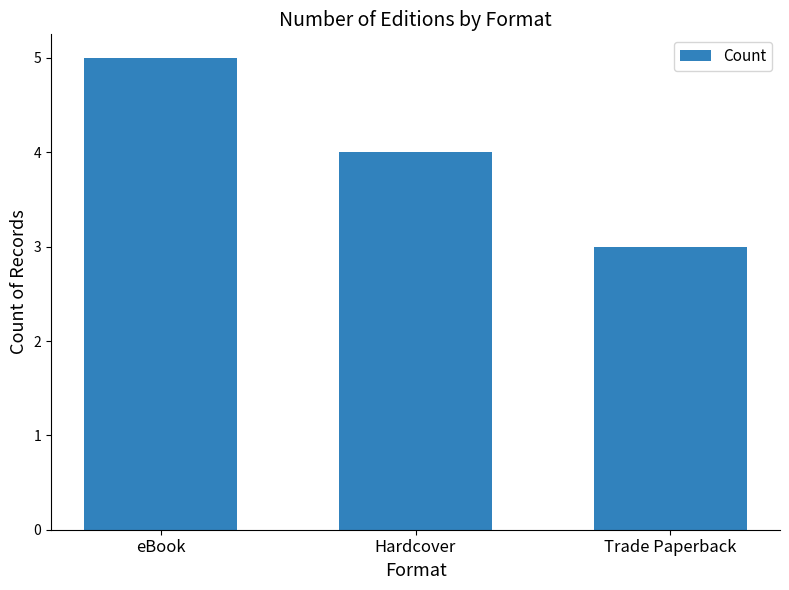

Reading left to right, transcribe all the data shown in this chart.

eBook=5	Hardcover=4	Trade Paperback=3